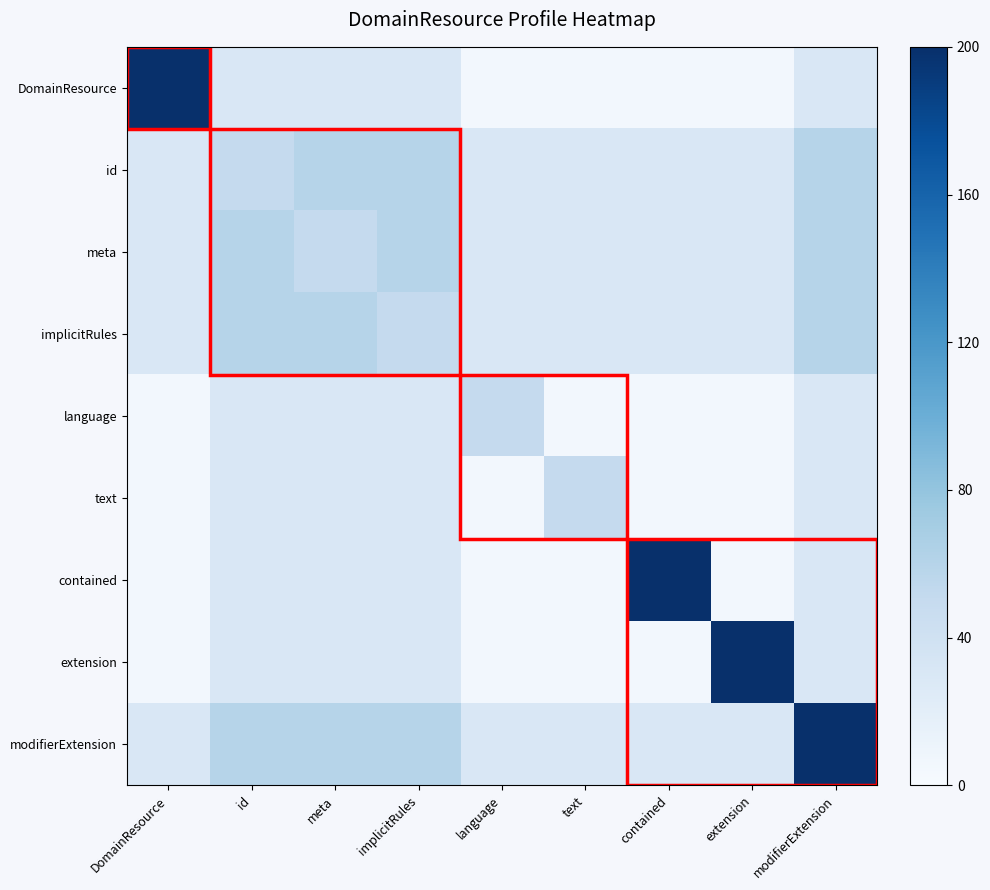

Between extension and implicitRules, which is larger?

implicitRules